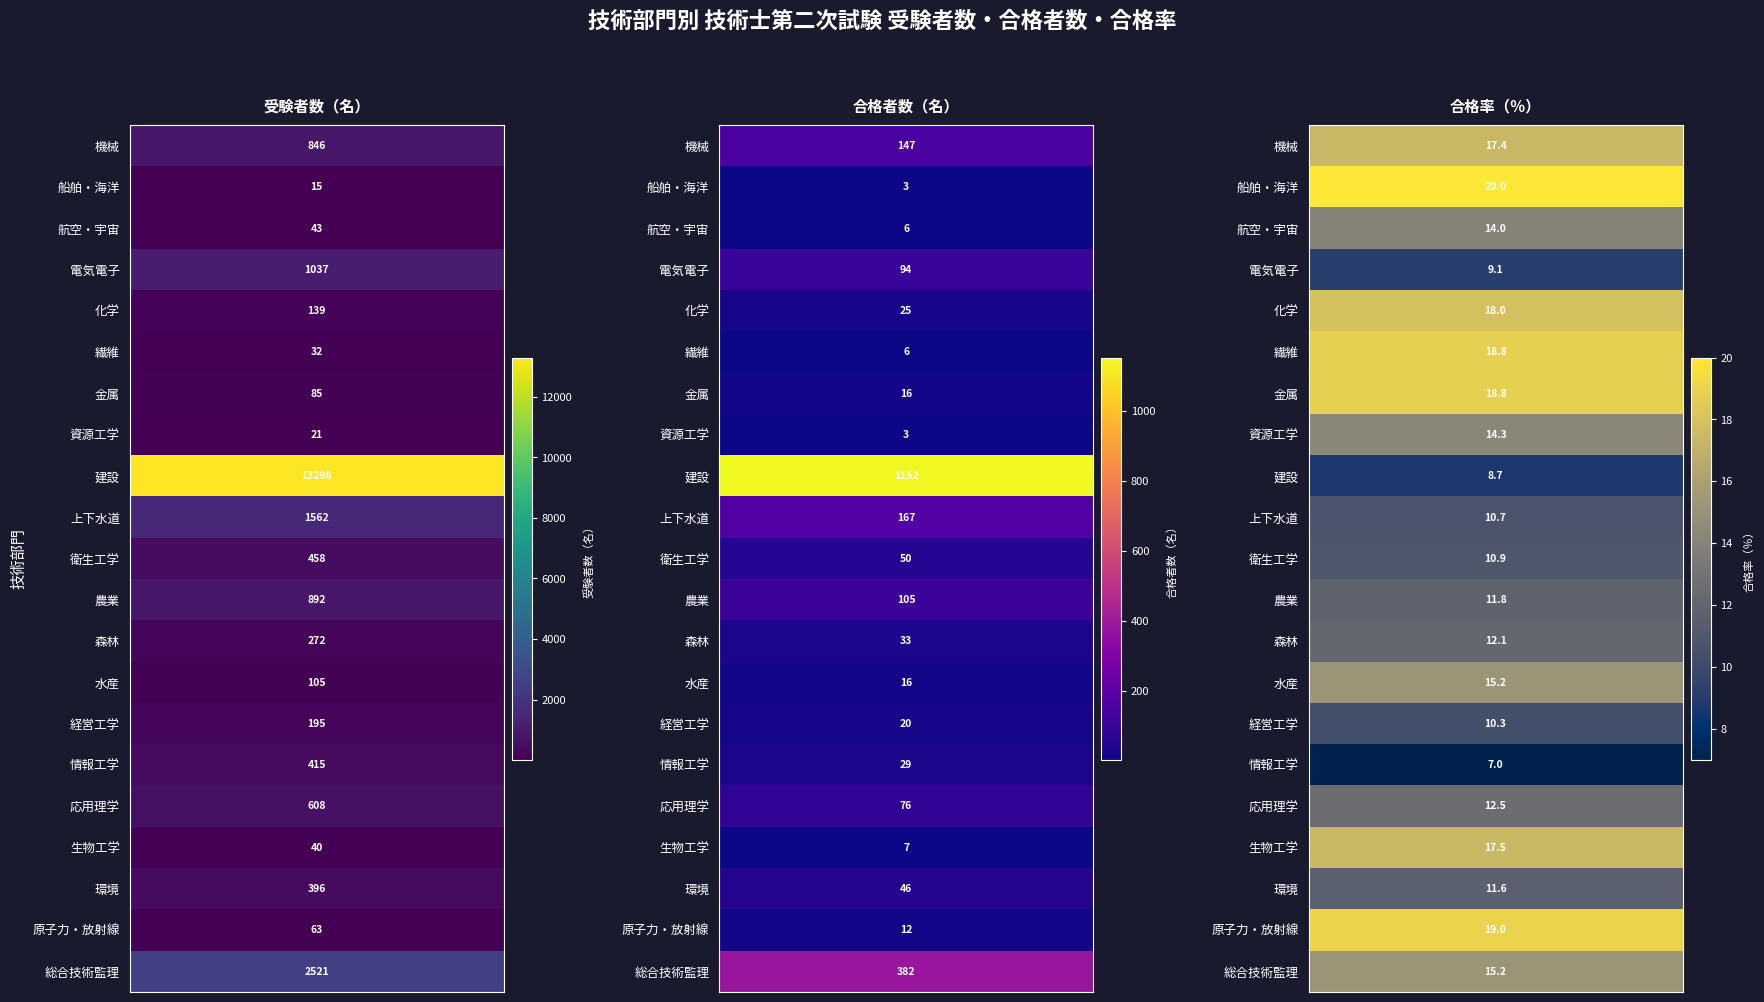

Reading left to right, extract all data points from this chart.

受験者数: 846.0	15.0	43.0	1037.0	139.0	32.0	85.0	21.0	13298.0	1562.0	458.0	892.0	272.0	105.0	195.0	415.0	608.0	40.0	396.0	63.0	2521.0
合格者数: 147.0	3.0	6.0	94.0	25.0	6.0	16.0	3.0	1152.0	167.0	50.0	105.0	33.0	16.0	20.0	29.0	76.0	7.0	46.0	12.0	382.0
合格率: 17.4	20.0	14.0	9.1	18.0	18.8	18.8	14.3	8.7	10.7	10.9	11.8	12.1	15.2	10.3	7.0	12.5	17.5	11.6	19.0	15.2